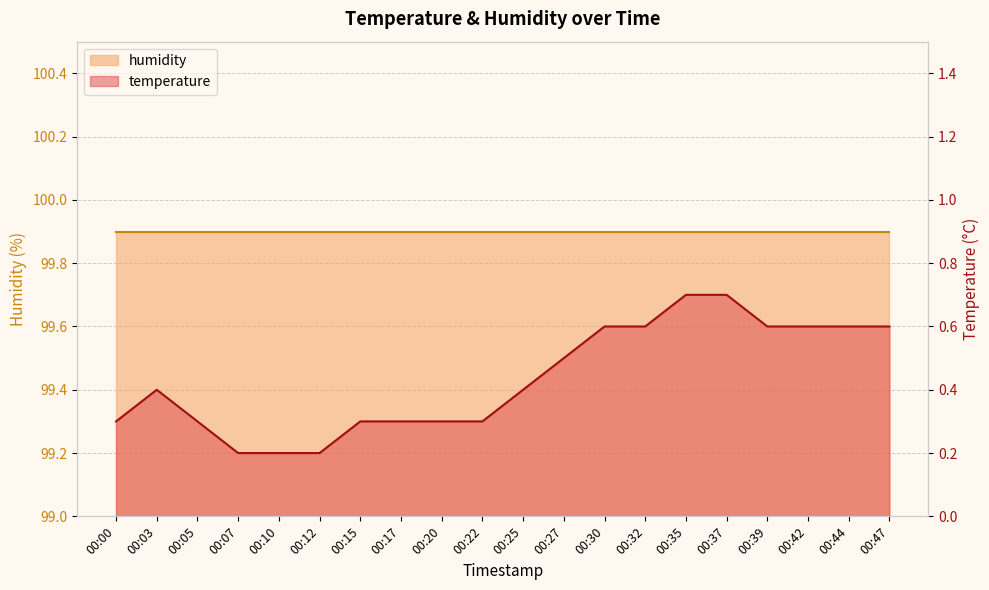

Count the values in the range 0 to 1.

20